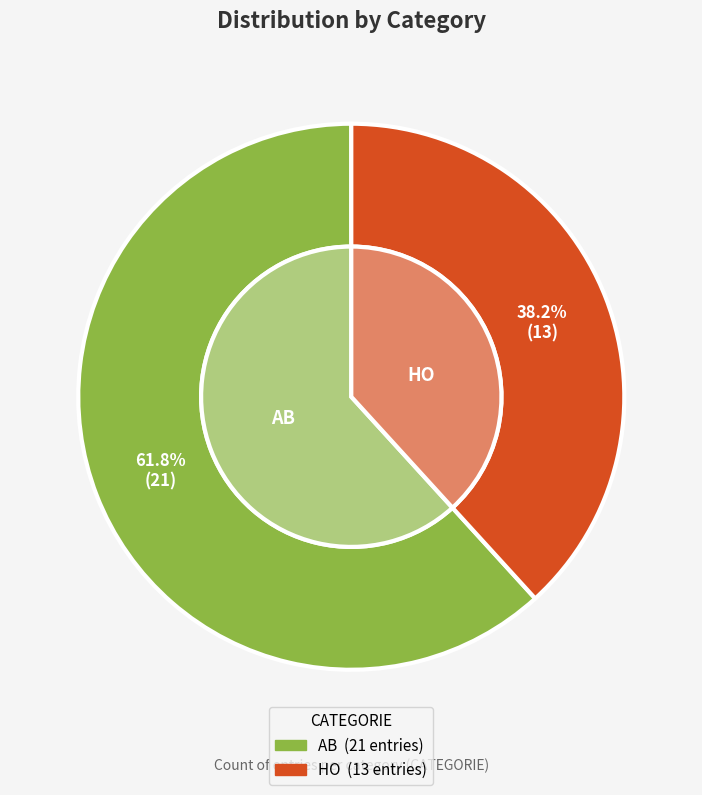

Is the sum of AB and HO greater than half?

Yes